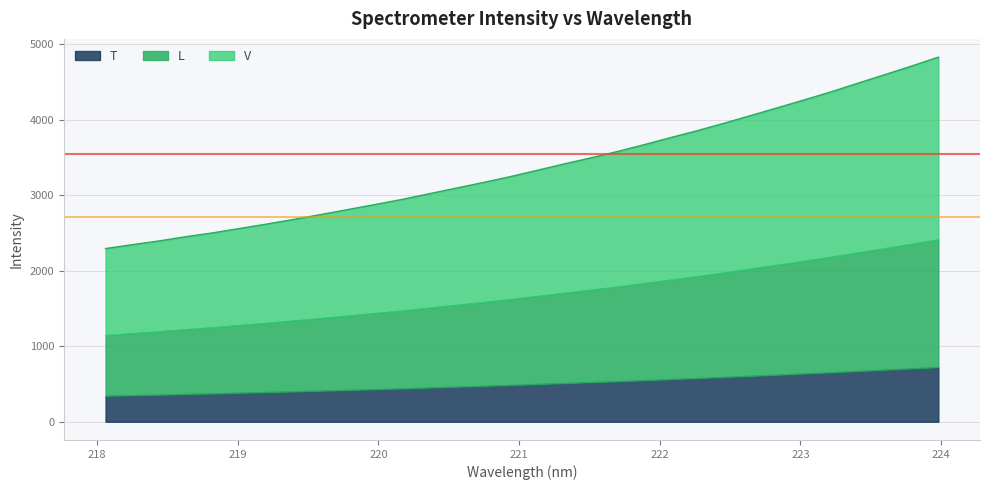

What is the approximate value at 222.0721?

3761.3